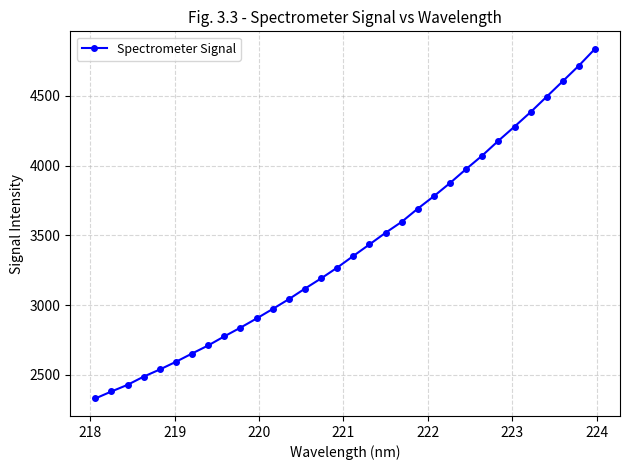

Is this an area chart (filled region under the line)?

No